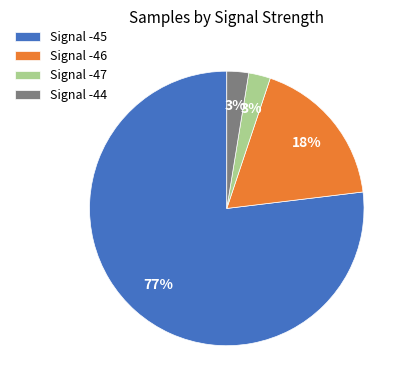

Is there a majority slice in this chart?

Yes